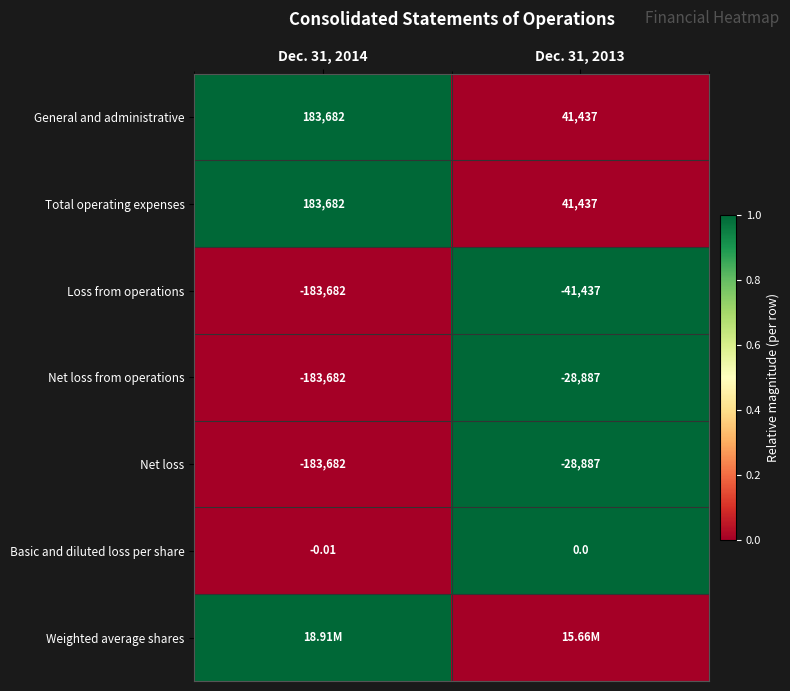

Is the value of Loss from operations at Dec. 31, 2013 greater than the value of Net loss at Dec. 31, 2013?

No